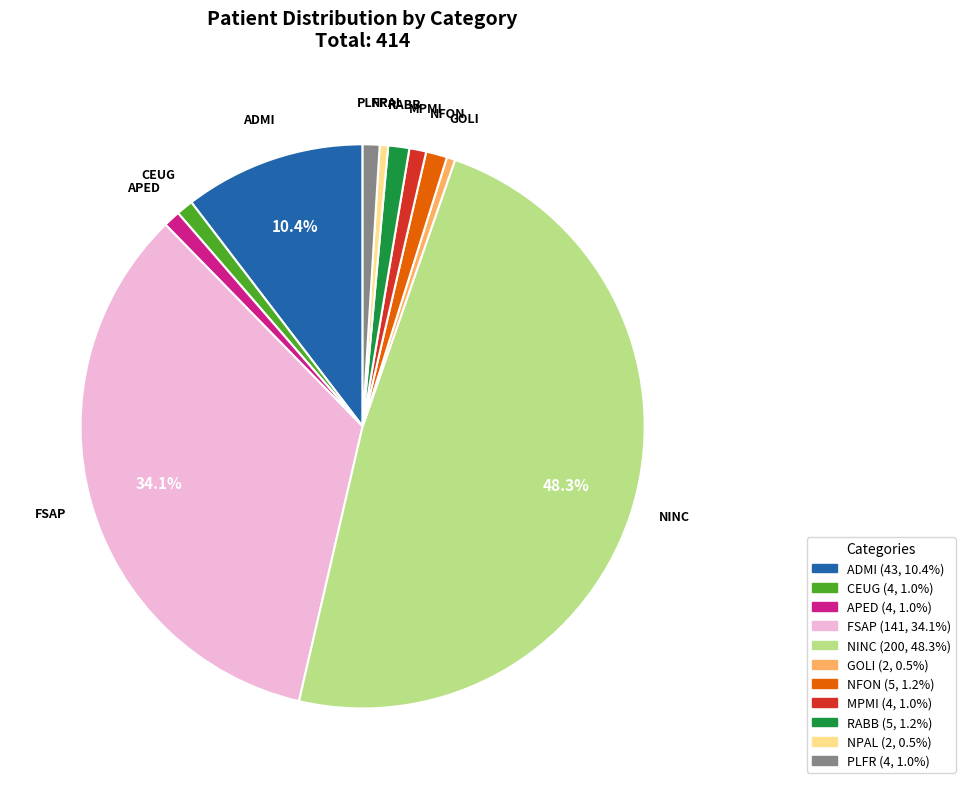

To the nearest percent, what is the average slice percentage?

9%